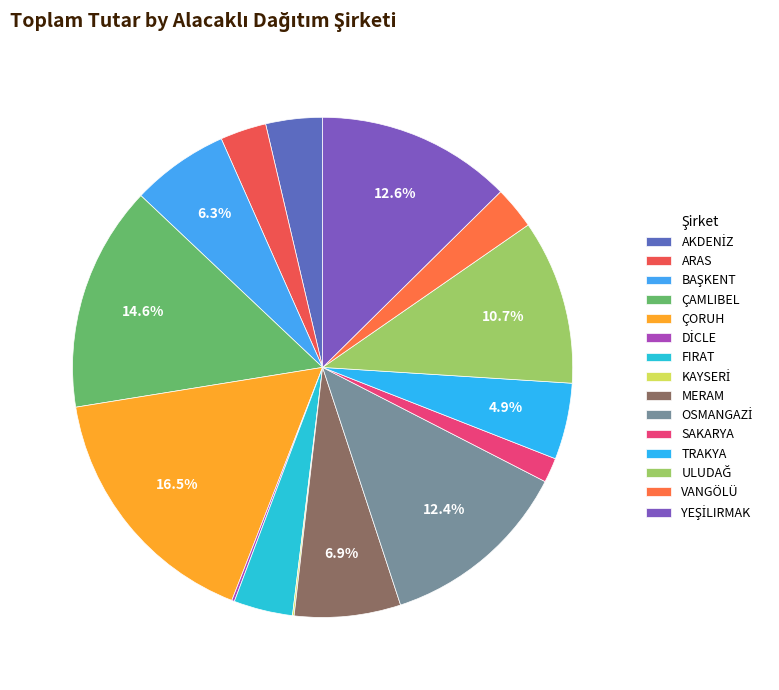

Which has a higher value, TRAKYA or ÇAMLIBEL?

ÇAMLIBEL